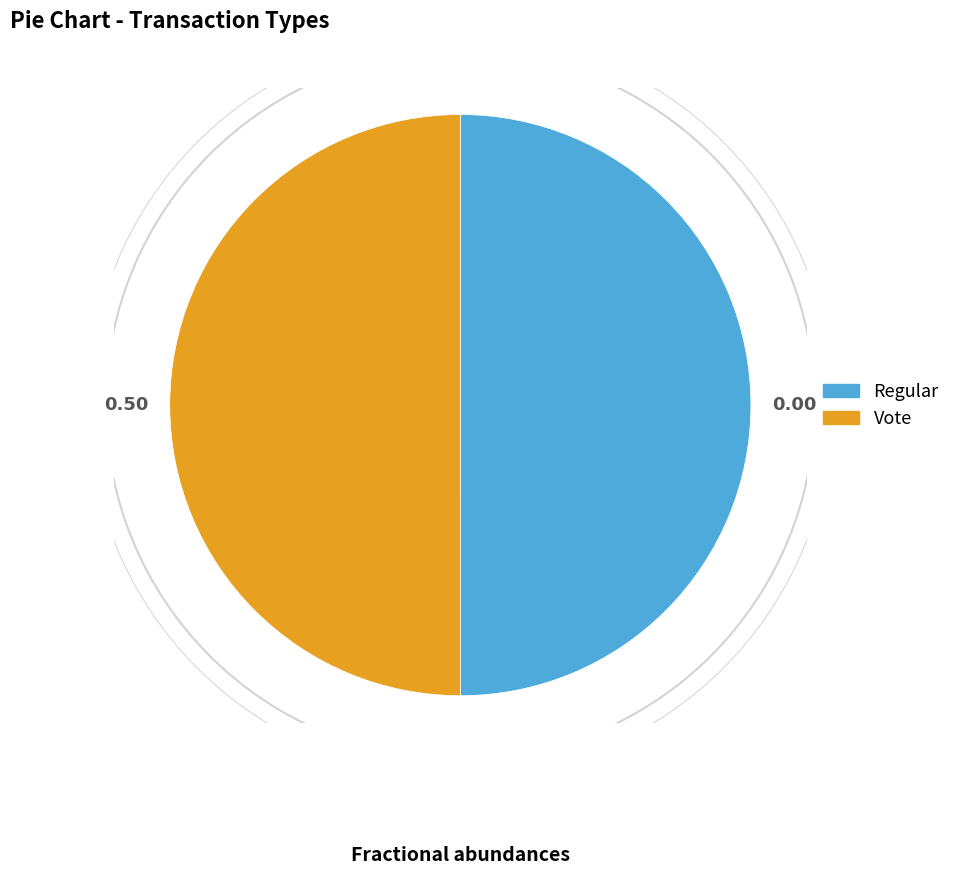

Combined, do Regular and Vote account for over 50%?

Yes